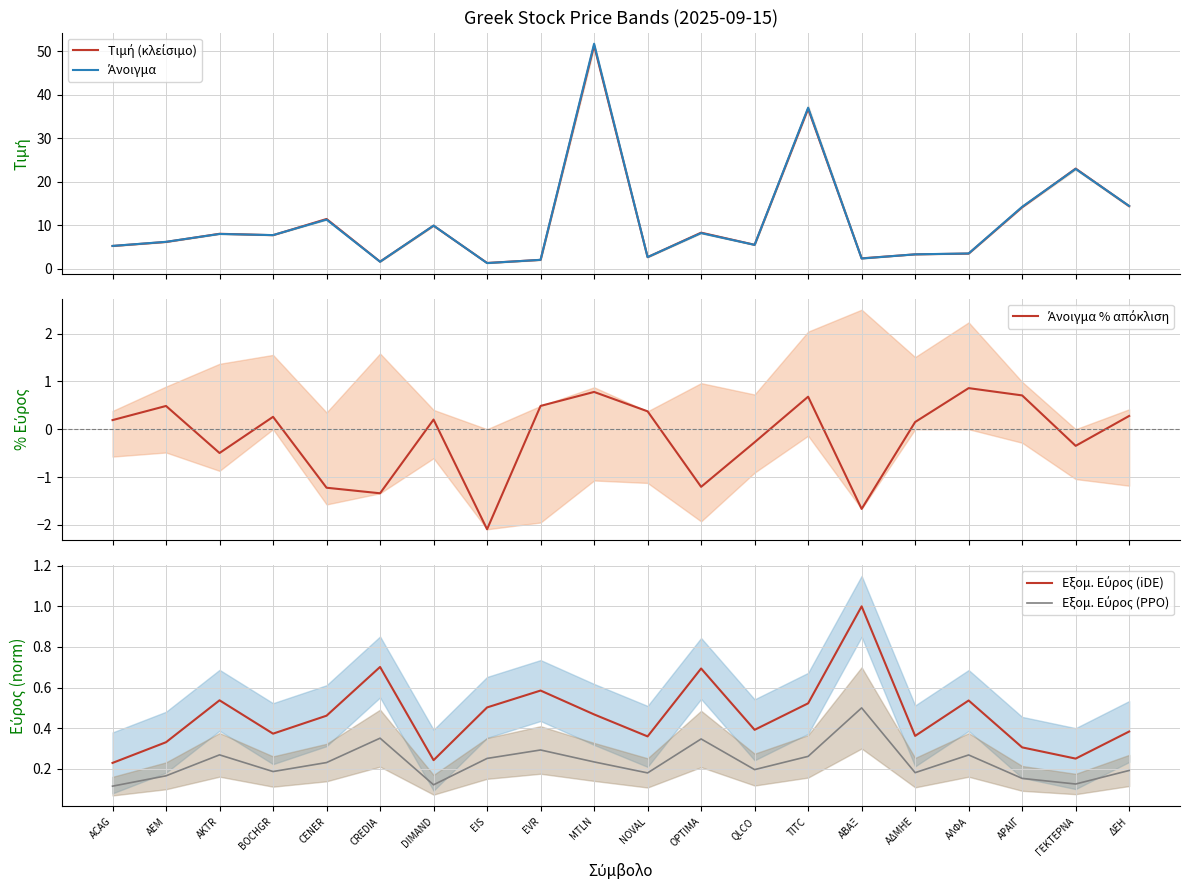

At which label is Εξομ. Εύρος (PPO) closest to 0?

ACAG